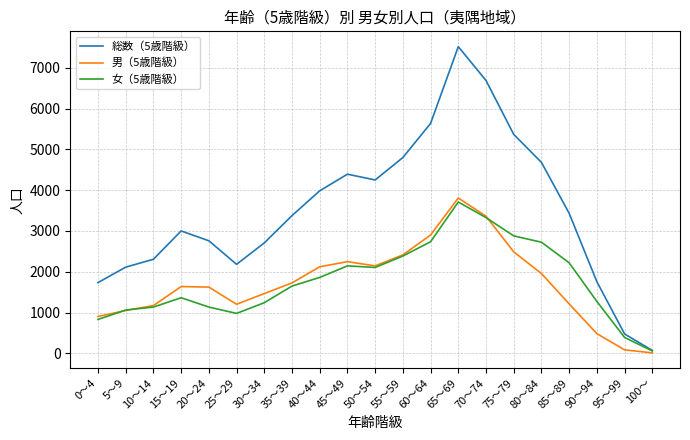

At which category is the sum across all series the highest?

65～69